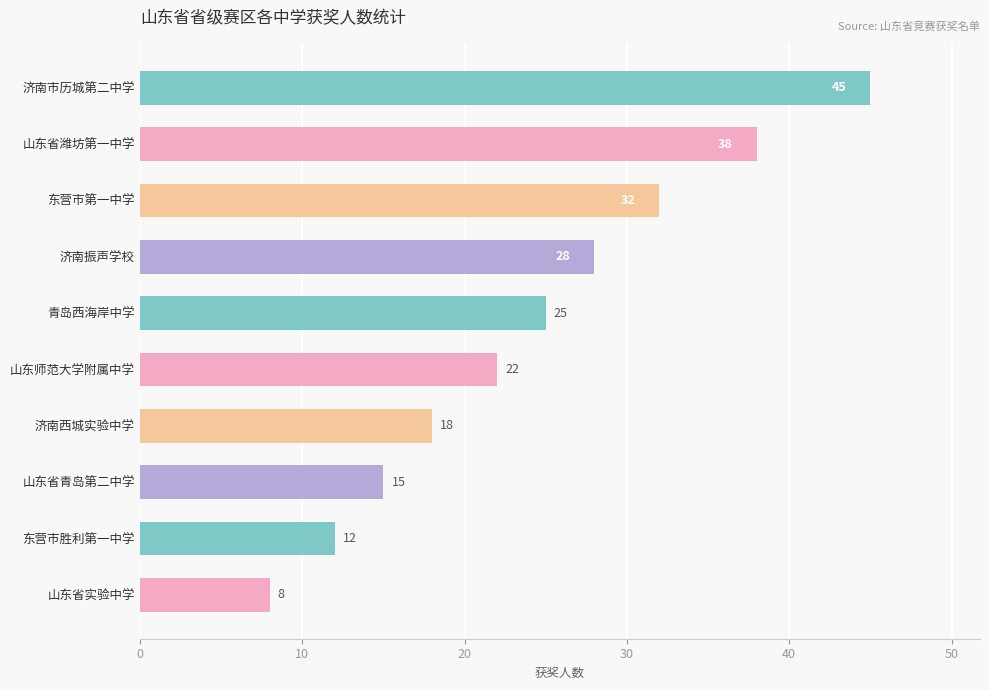

Rank the categories by value from highest to lowest.

济南市历城第二中学, 山东省潍坊第一中学, 东营市第一中学, 济南振声学校, 青岛西海岸中学, 山东师范大学附属中学, 济南西城实验中学, 山东省青岛第二中学, 东营市胜利第一中学, 山东省实验中学